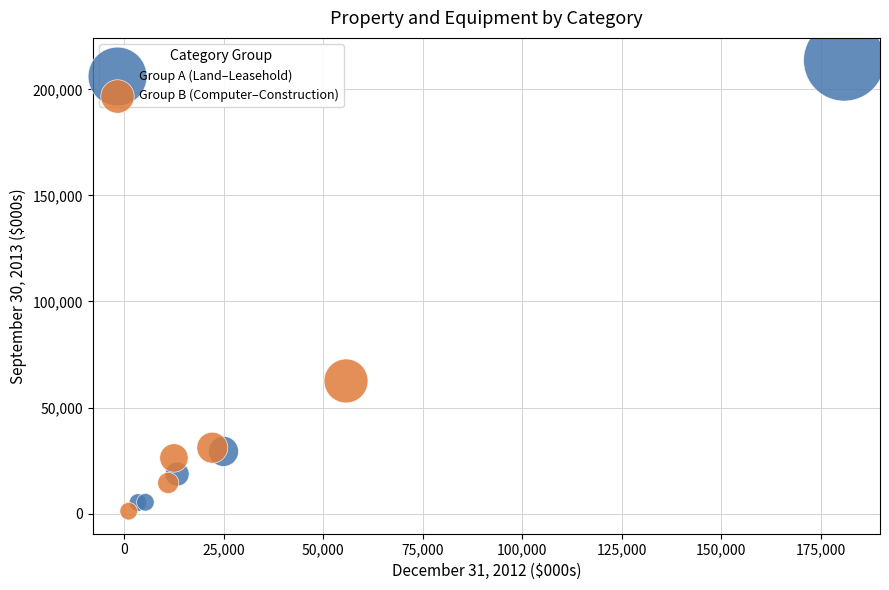

Which series contains the highest Y value?

Group A (Land–Leasehold)